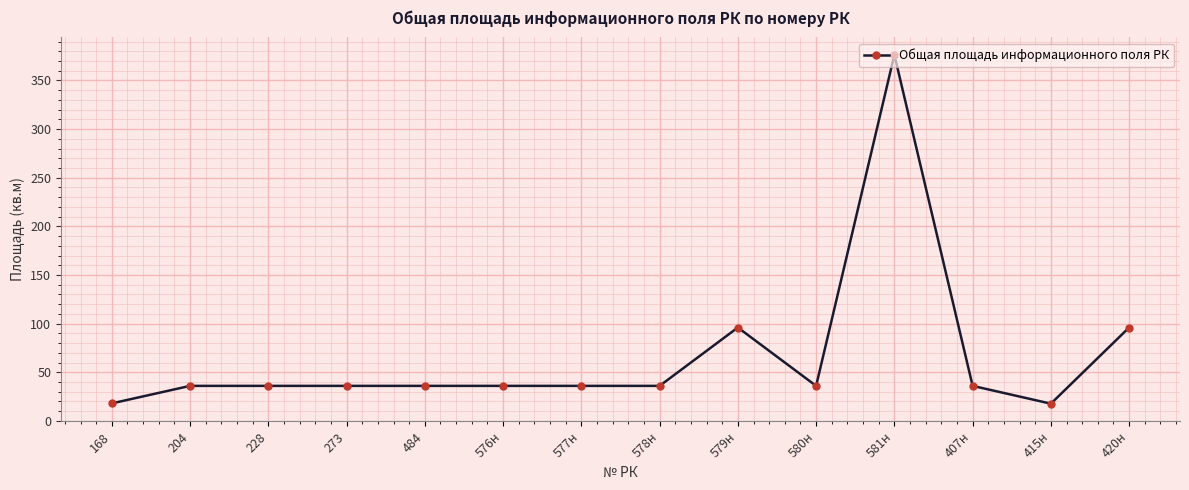

What is the change in value from 168 to 420н?

+78.0